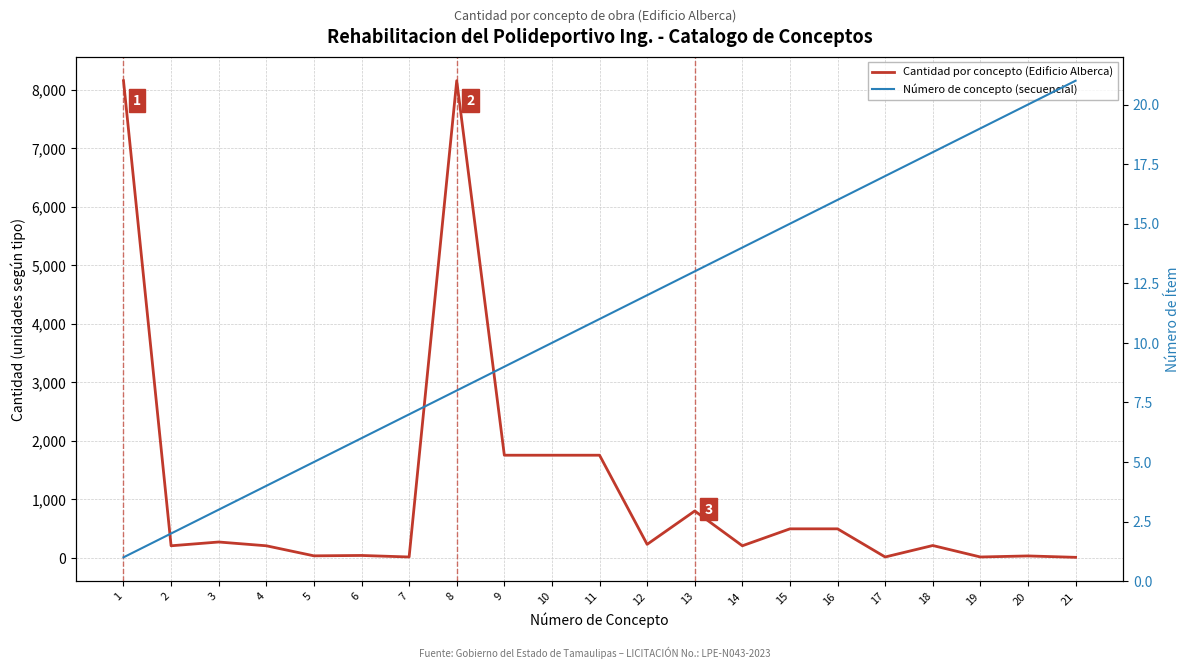

The Número de concepto (secuencial) series shows 7.0 at 18. True or false?

False